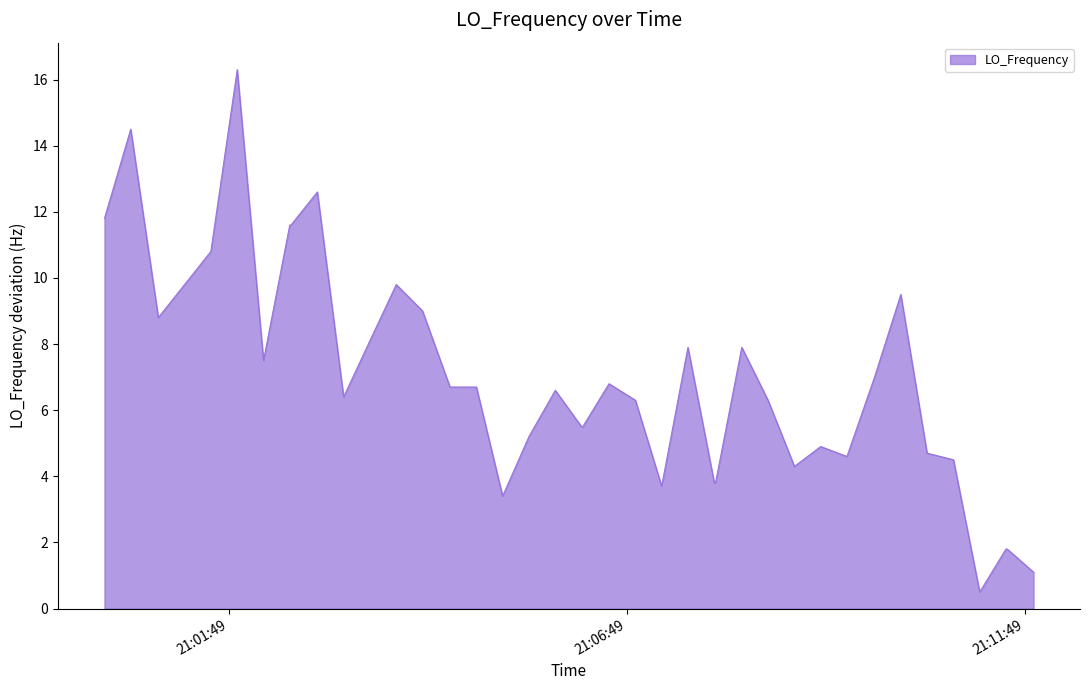

What is the difference between the maximum and minimum values?

15.8